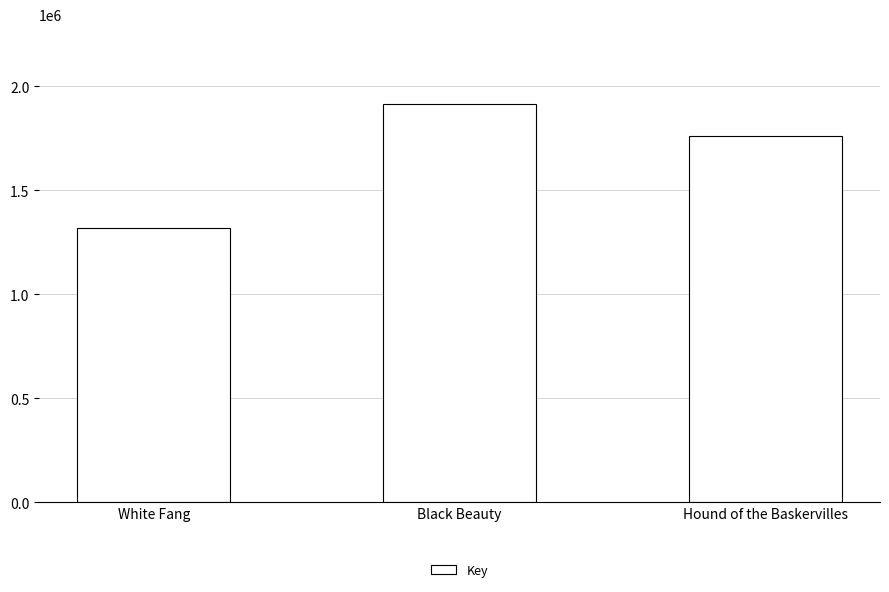

How many series are shown in this chart?

1